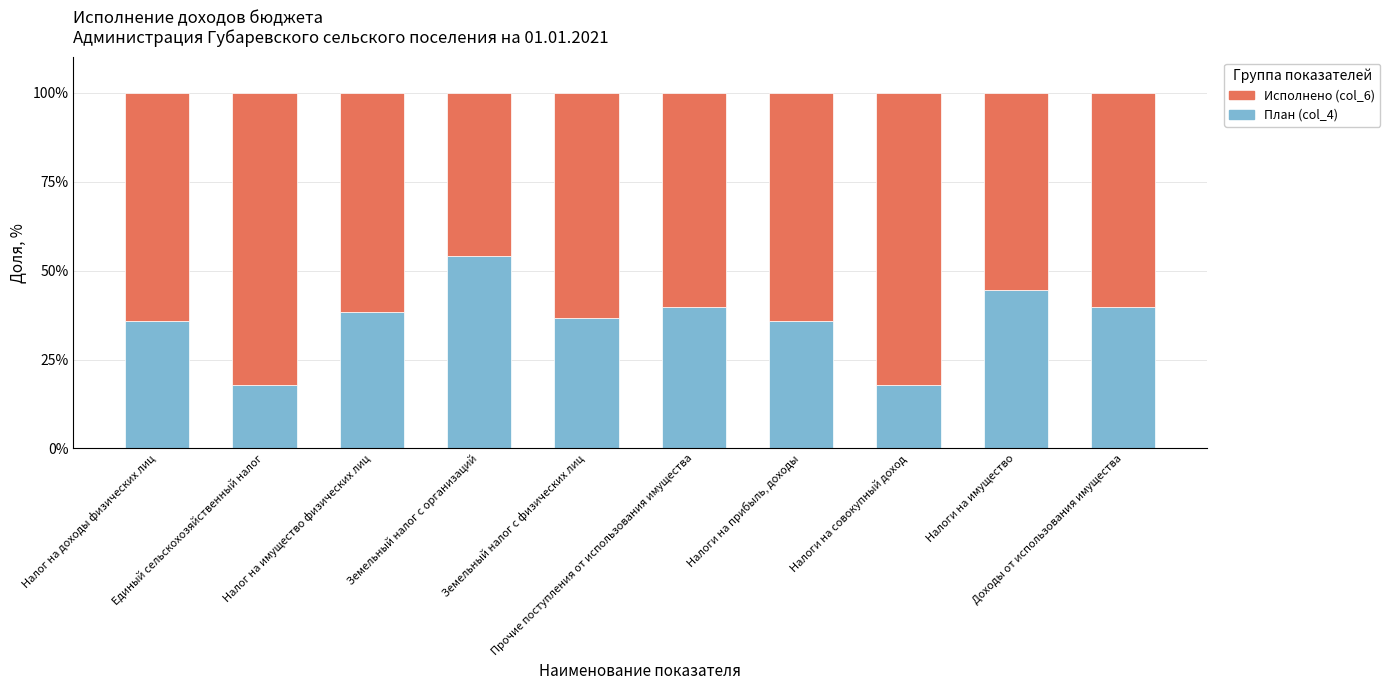

What is the difference between the maximum and second lowest values in the План (col_4) series?

36.3